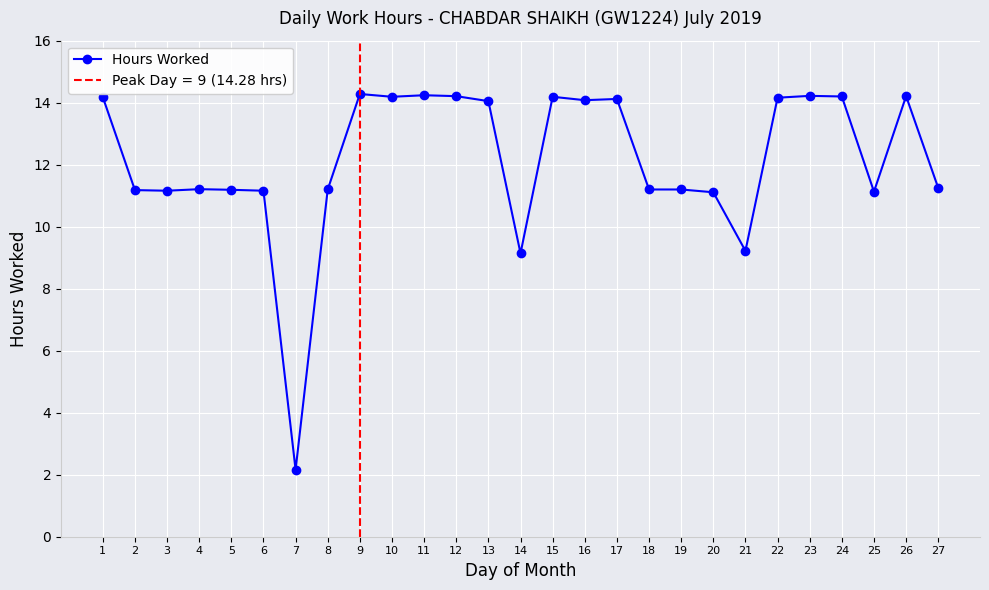

What is the value of the 14th point from the left?

9.1